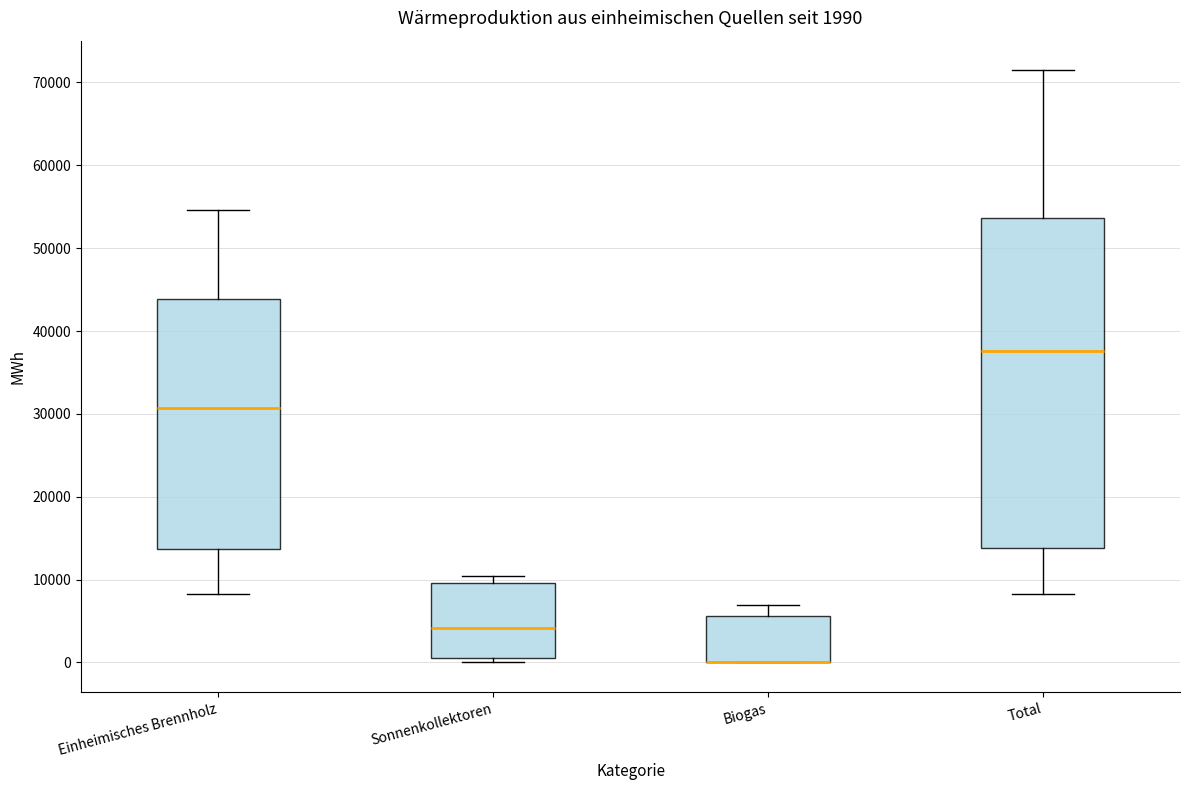

Which box is the tallest, from its lower edge to its upper edge?

Total